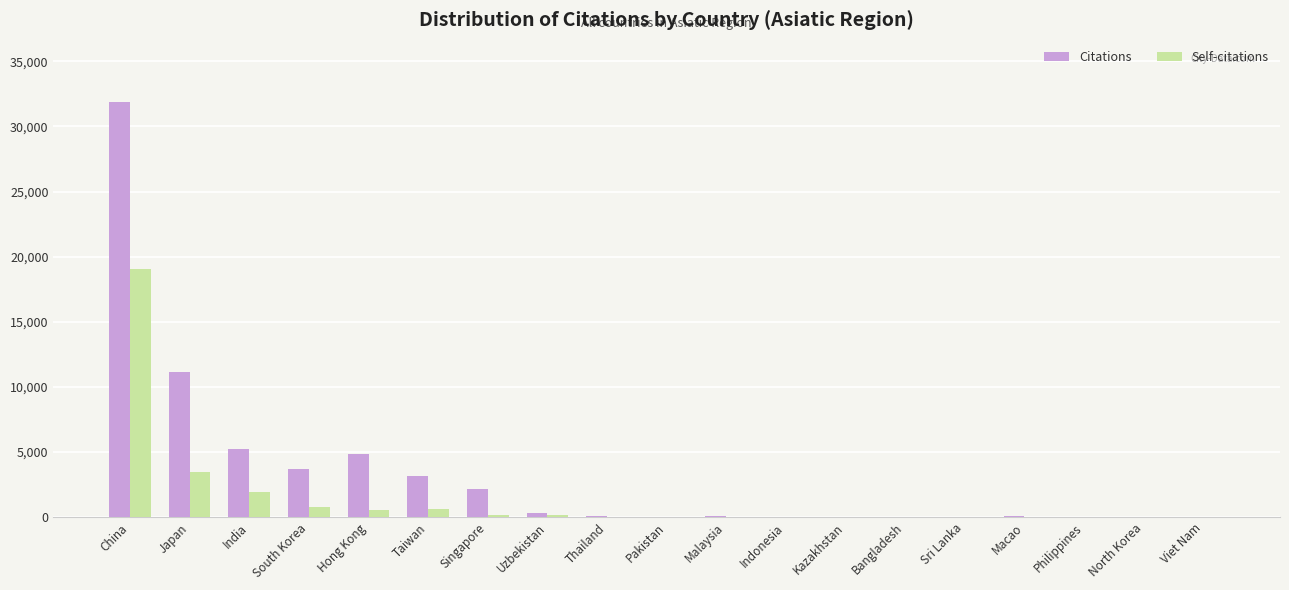

The Citations series shows 31866 at China. True or false?

True